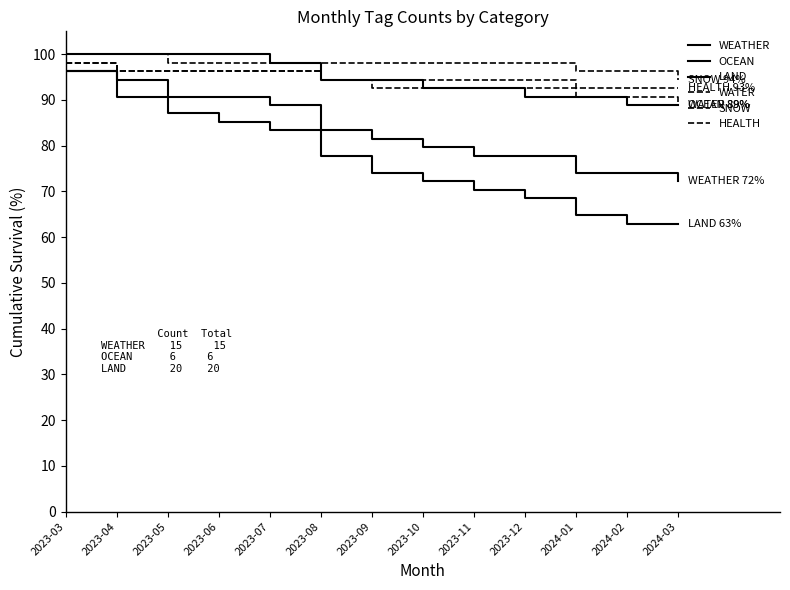

Reading left to right, list all the values displayed in this chart.

WEATHER: 2023-03=96.3	2023-04=94.4	2023-05=90.7	2023-06=90.7	2023-07=88.9	2023-08=83.3	2023-09=81.5	2023-10=79.6	2023-11=77.8	2023-12=77.8	2024-01=74.1	2024-02=74.1	2024-03=72.2
OCEAN: 2023-03=100.0	2023-04=100.0	2023-05=100.0	2023-06=100.0	2023-07=98.1	2023-08=94.4	2023-09=94.4	2023-10=92.6	2023-11=92.6	2023-12=90.7	2024-01=90.7	2024-02=88.9	2024-03=88.9
LAND: 2023-03=96.3	2023-04=90.7	2023-05=87.0	2023-06=85.2	2023-07=83.3	2023-08=77.8	2023-09=74.1	2023-10=72.2	2023-11=70.4	2023-12=68.5	2024-01=64.8	2024-02=63.0	2024-03=63.0
WATER: 2023-03=98.1	2023-04=96.3	2023-05=96.3	2023-06=96.3	2023-07=96.3	2023-08=94.4	2023-09=92.6	2023-10=92.6	2023-11=92.6	2023-12=92.6	2024-01=90.7	2024-02=90.7	2024-03=88.9
SNOW: 2023-03=100.0	2023-04=100.0	2023-05=98.1	2023-06=98.1	2023-07=98.1	2023-08=98.1	2023-09=98.1	2023-10=98.1	2023-11=98.1	2023-12=98.1	2024-01=96.3	2024-02=96.3	2024-03=94.4
HEALTH: 2023-03=98.1	2023-04=96.3	2023-05=96.3	2023-06=96.3	2023-07=96.3	2023-08=94.4	2023-09=94.4	2023-10=94.4	2023-11=94.4	2023-12=94.4	2024-01=92.6	2024-02=92.6	2024-03=92.6